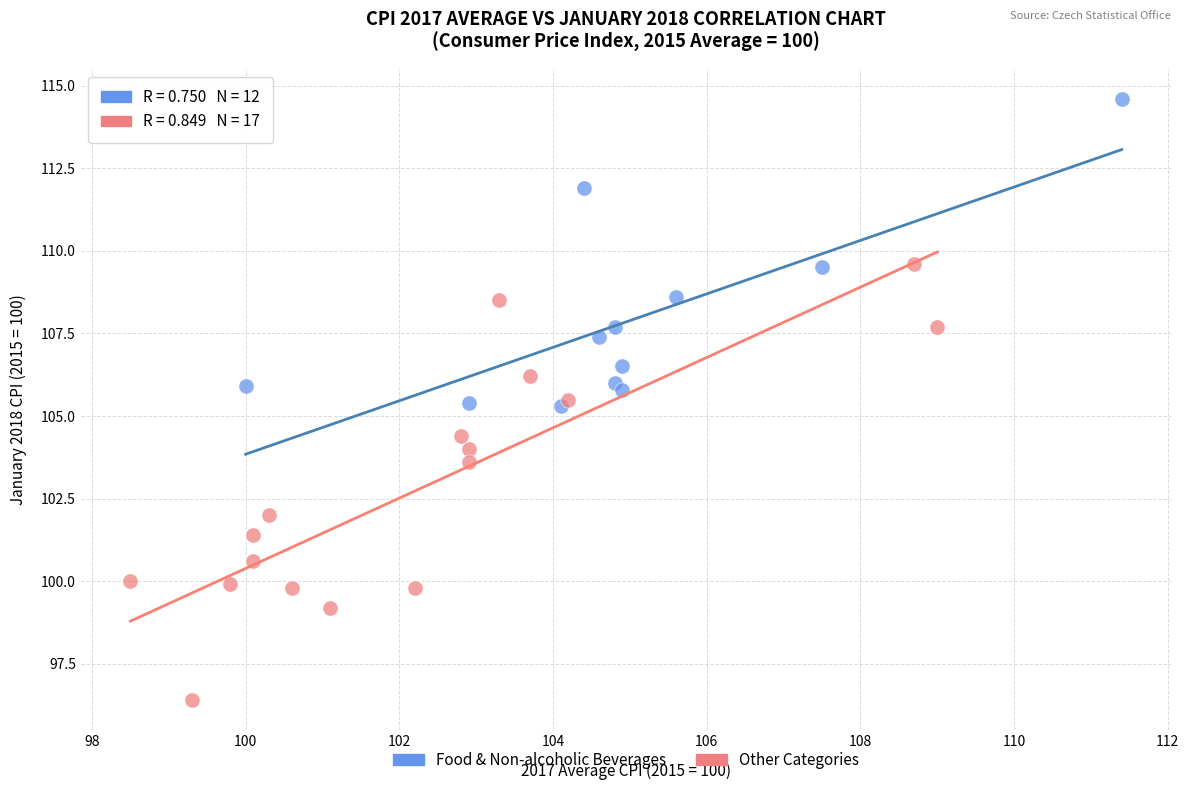

Which series contains the lowest Y value?

Other Categories